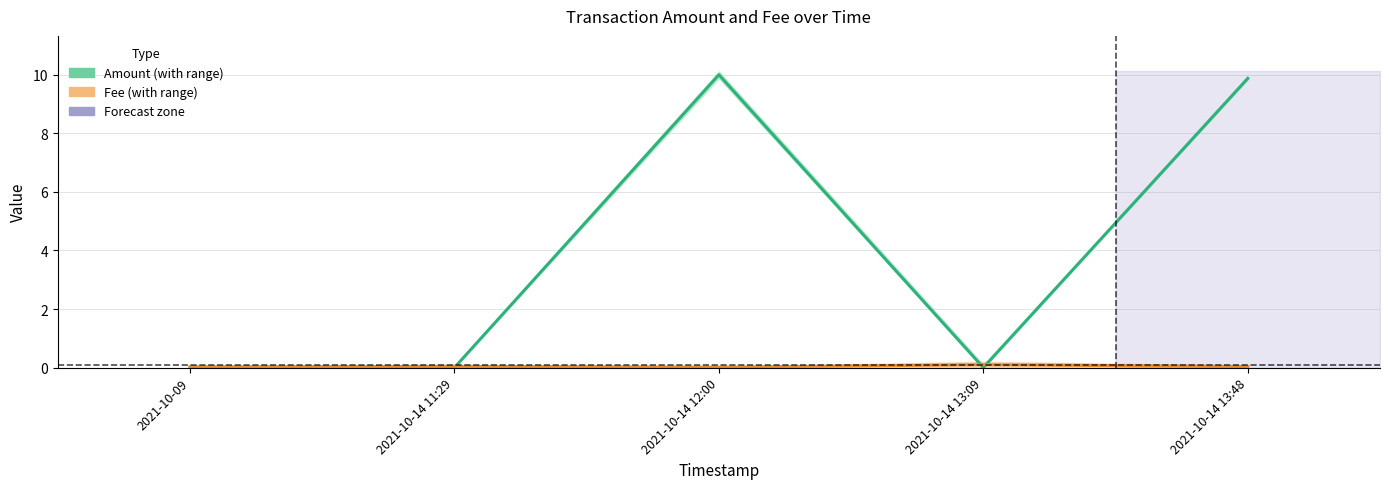

What is the label of the 5th point from the left?

2021-10-14 13:48